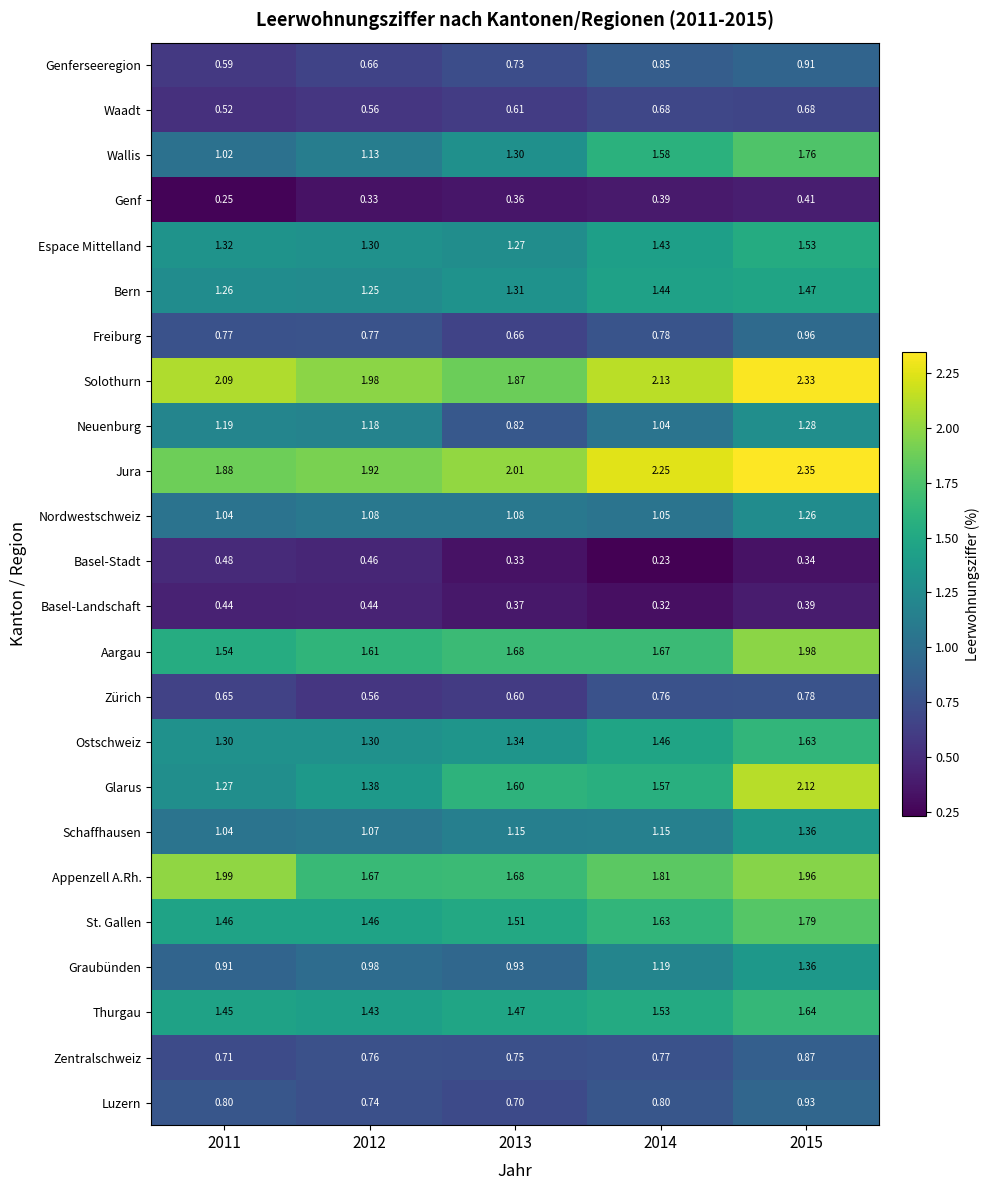

Which series has the largest total across all categories?

Jura